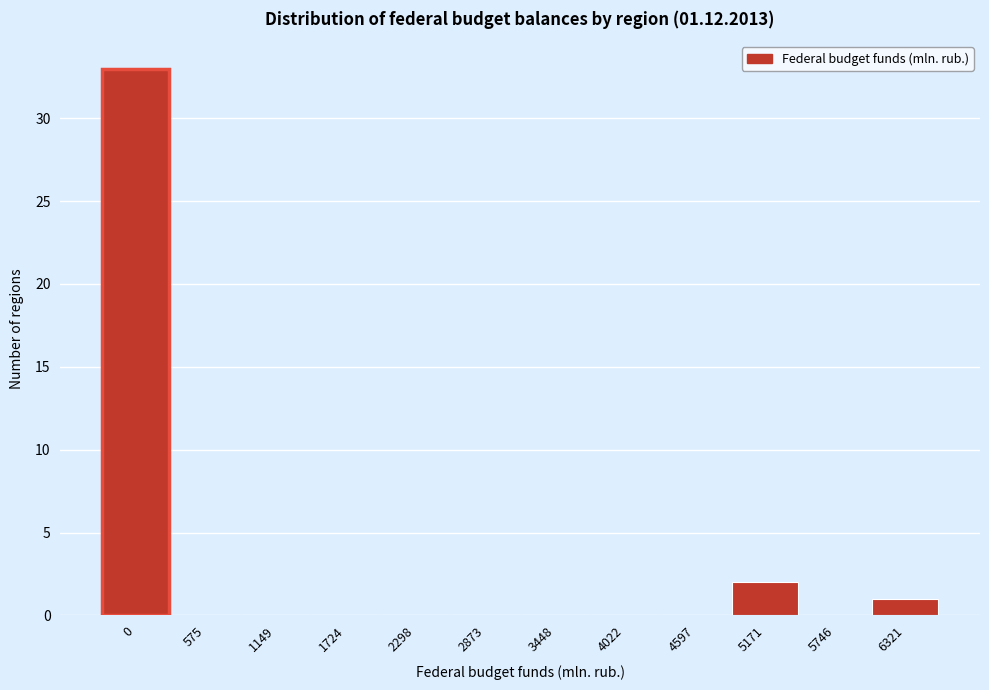

Reading right to left, transcribe all the data shown in this chart.

6321=1	5746=0	5171=2	4597=0	4022=0	3448=0	2873=0	2298=0	1724=0	1149=0	575=0	0=33